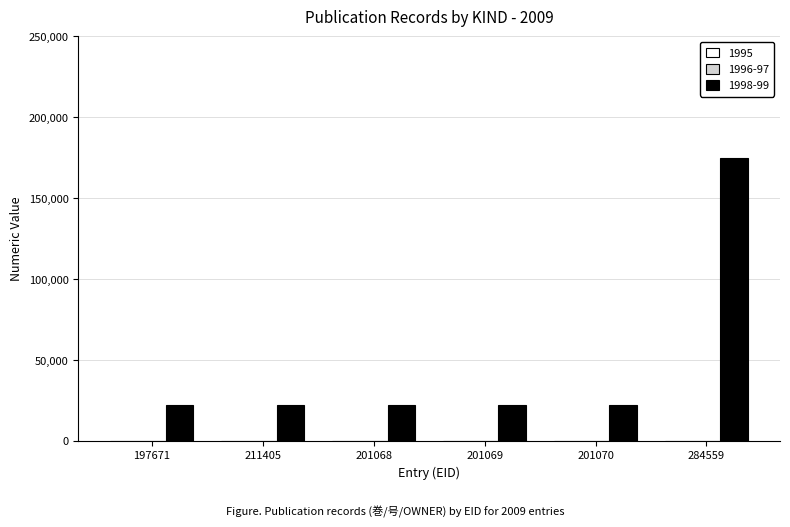

Count the number of categories in the chart.

6